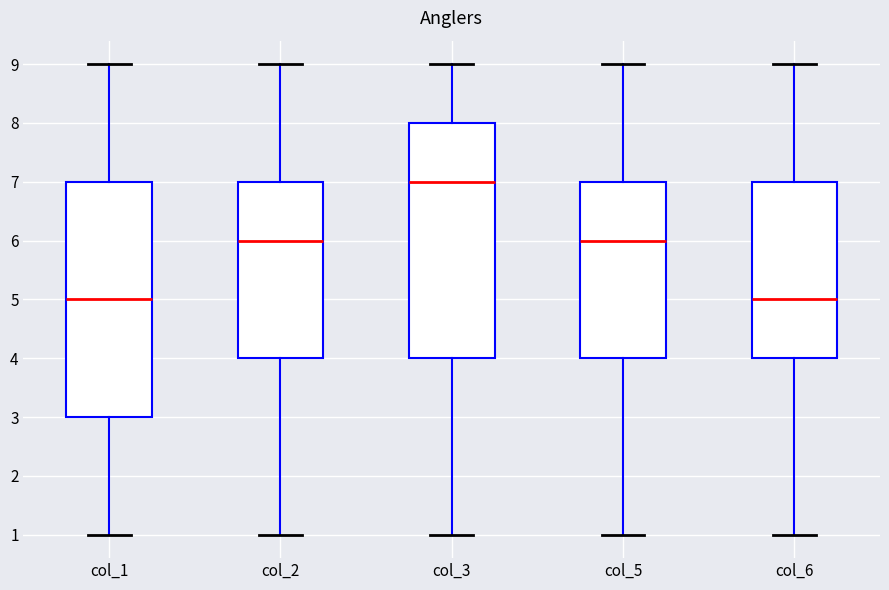

Where does the upper whisker of the box for col_3 end on the y-axis? The values are not printed on the chart, so give them approximately, as read against the axis.

9